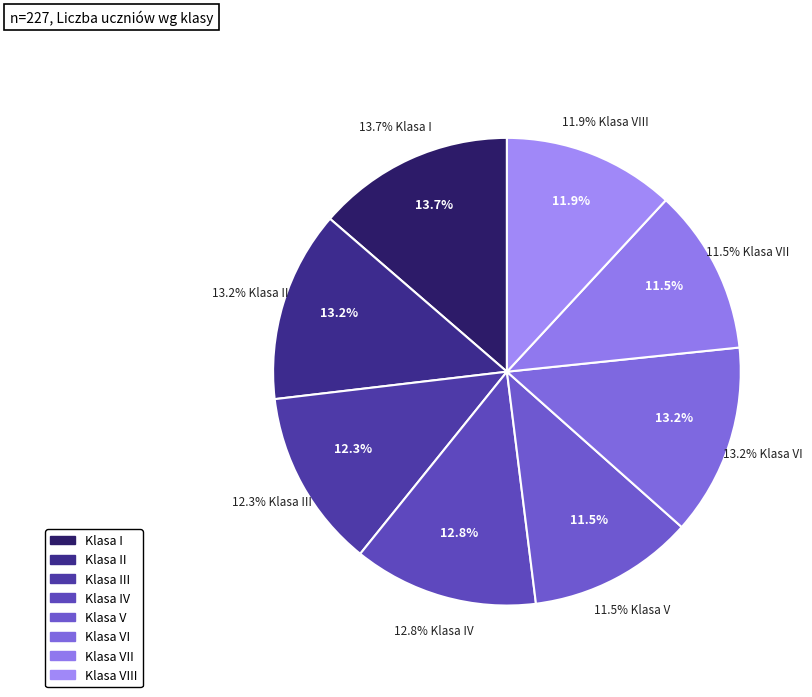

True or false: I accounts for 14% of the total.

True